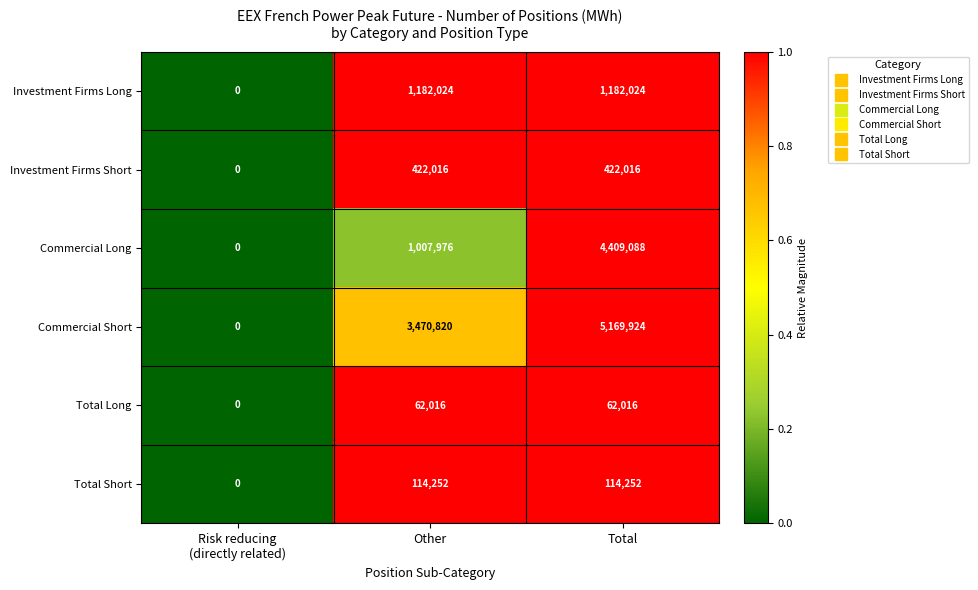

Between Other and Total, which series saw the biggest shift?

Commercial Long